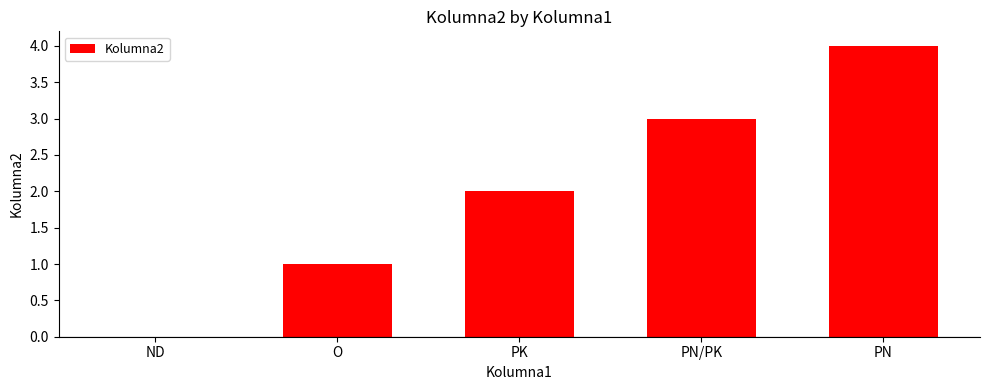

Reading right to left, extract all data points from this chart.

4	3	2	1	0